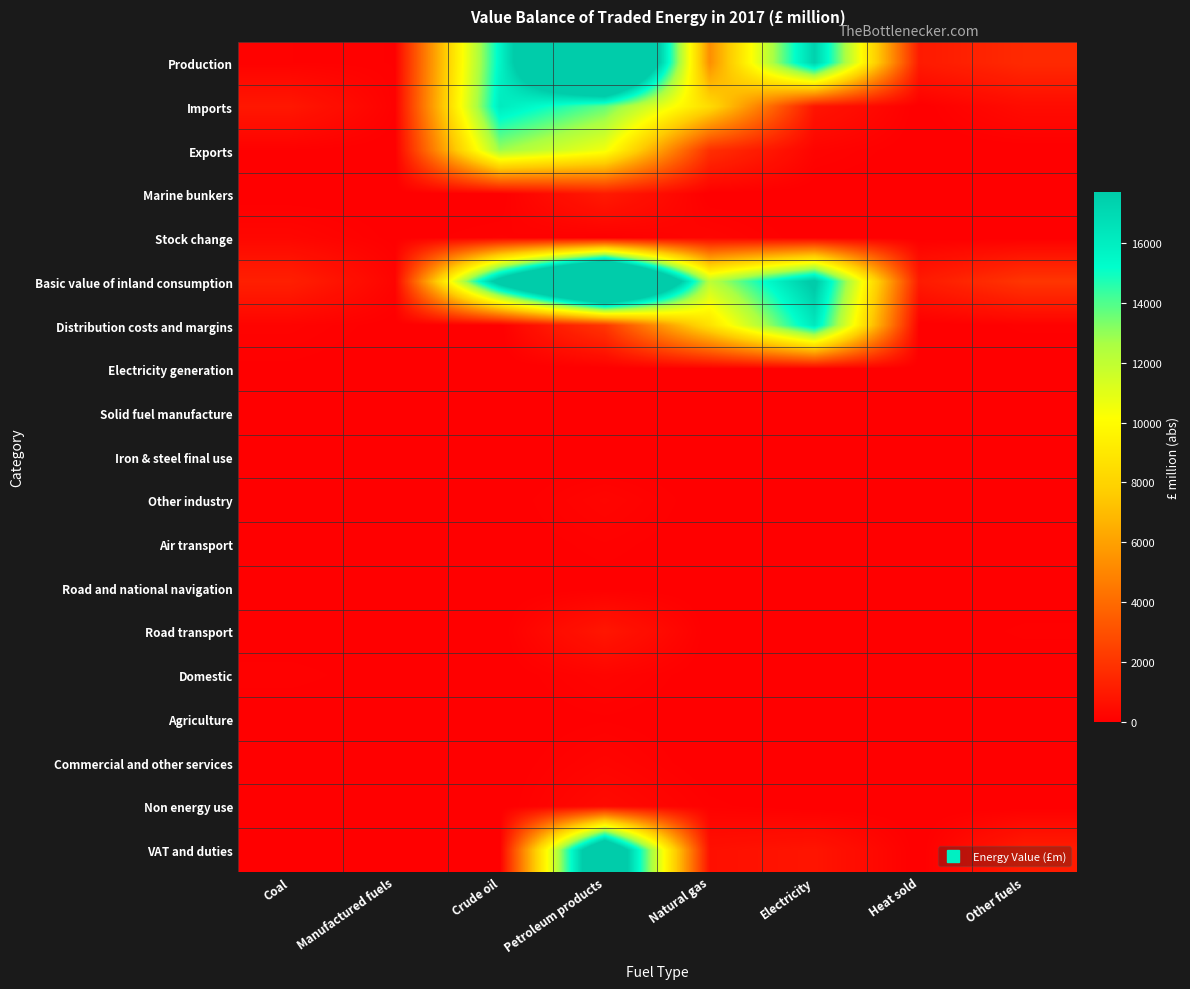

Count the number of categories in the chart.

8